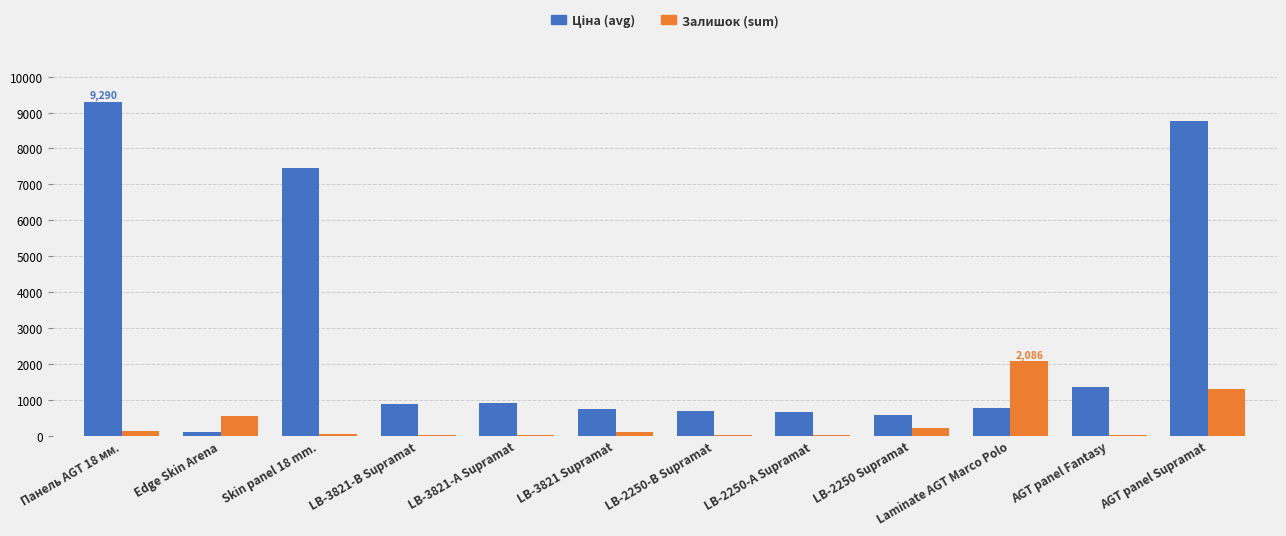

At which category is the sum across all series the highest?

AGT panel Supramat